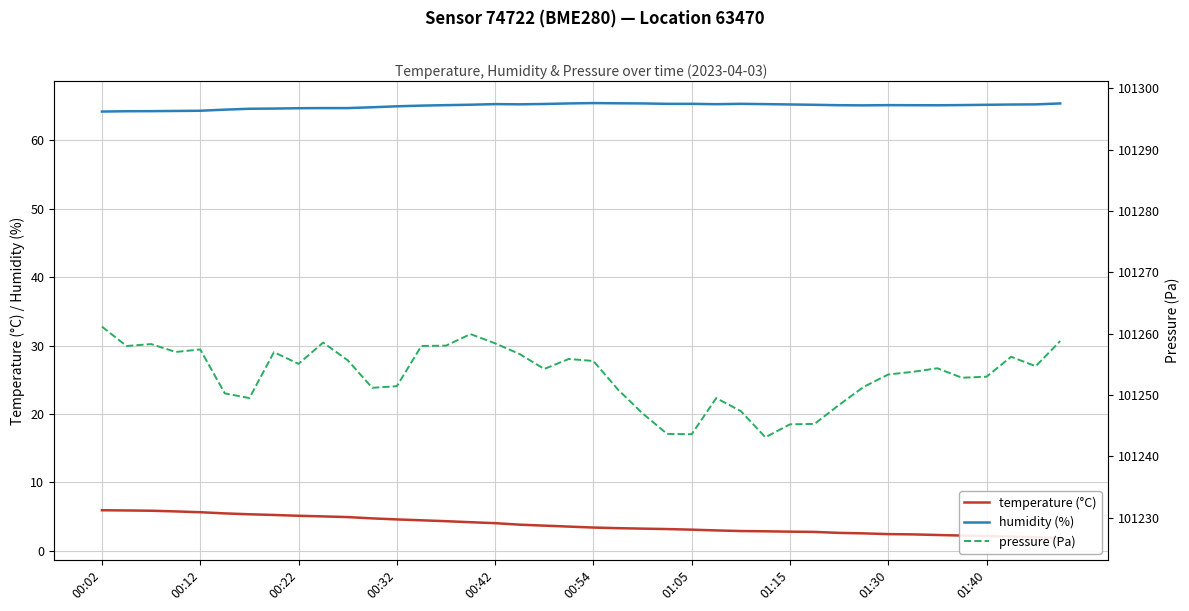

Read the humidity (%) value at 21.

65.4